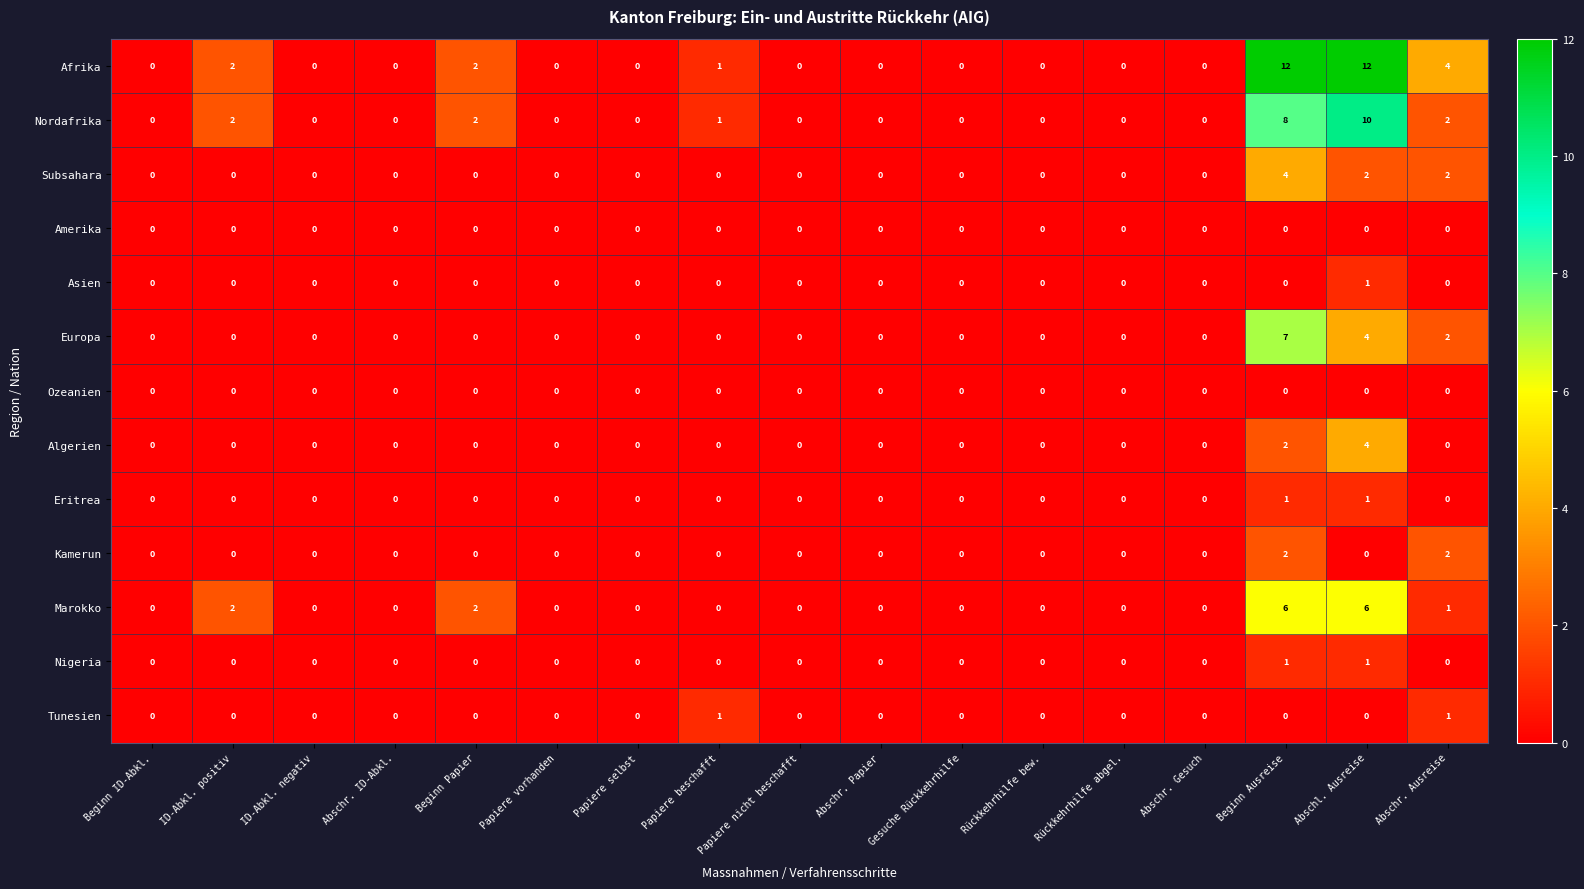

The value of Marokko at Abschr. Gesuch is 0. True or false?

True